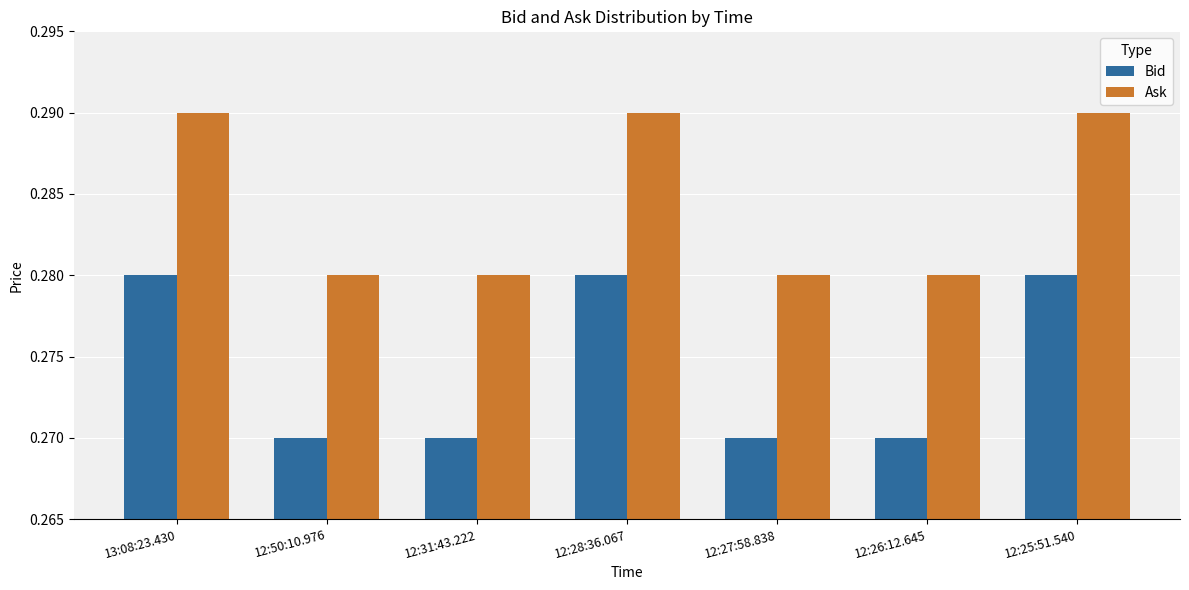

What position from the left is 12:25:51.540?

7